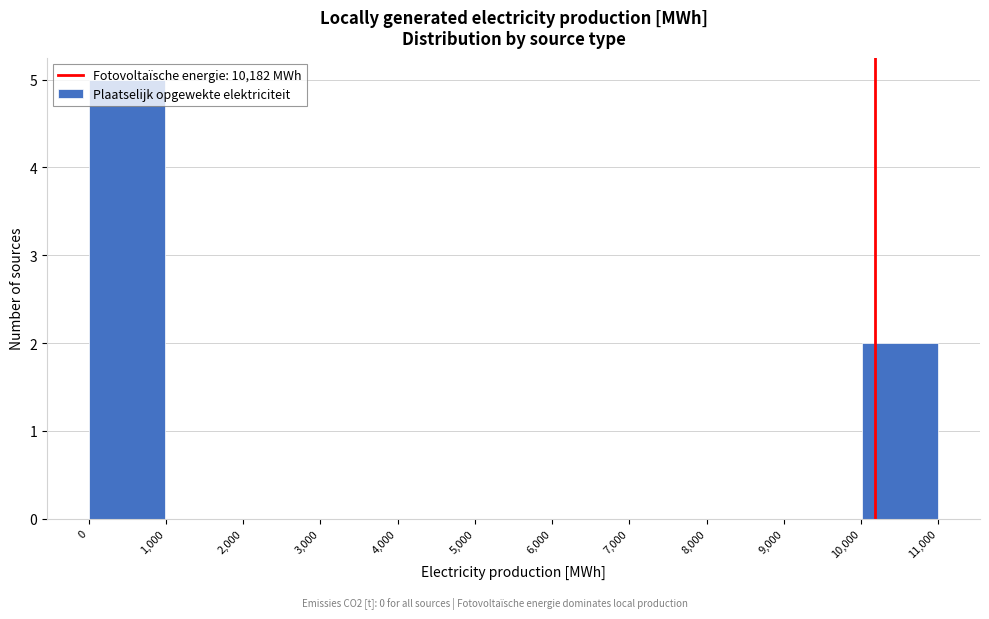

Reading left to right, transcribe this chart: for each bar, give the range it covers on the x-axis and its height. The values are not printed on the chart, so give them approximately, as read against the axis.

0 to 1,000: 5
1,000 to 2,000: 0
2,000 to 3,000: 0
3,000 to 4,000: 0
4,000 to 5,000: 0
5,000 to 6,000: 0
6,000 to 7,000: 0
7,000 to 8,000: 0
8,000 to 9,000: 0
9,000 to 10,000: 0
10,000 to 11,000: 2